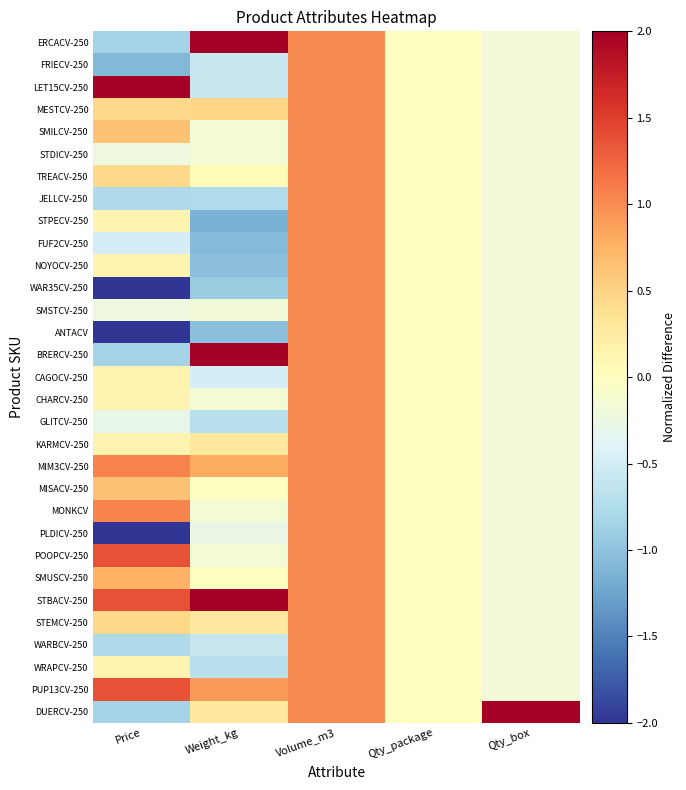

List the series in order of their peak value, highest first.

DUERCV-250, BRERCV-250, STBACV-250, ERCACV-250, LET15CV-250, POOPCV-250, PUP13CV-250, MIM3CV-250, MONKCV, FRIECV-250, MESTCV-250, SMILCV-250, STDICV-250, TREACV-250, JELLCV-250, STPECV-250, FUF2CV-250, NOYOCV-250, WAR35CV-250, SMSTCV-250, ANTACV, CAGOCV-250, CHARCV-250, GLITCV-250, KARMCV-250, MISACV-250, PLDICV-250, SMUSCV-250, STEMCV-250, WARBCV-250, WRAPCV-250